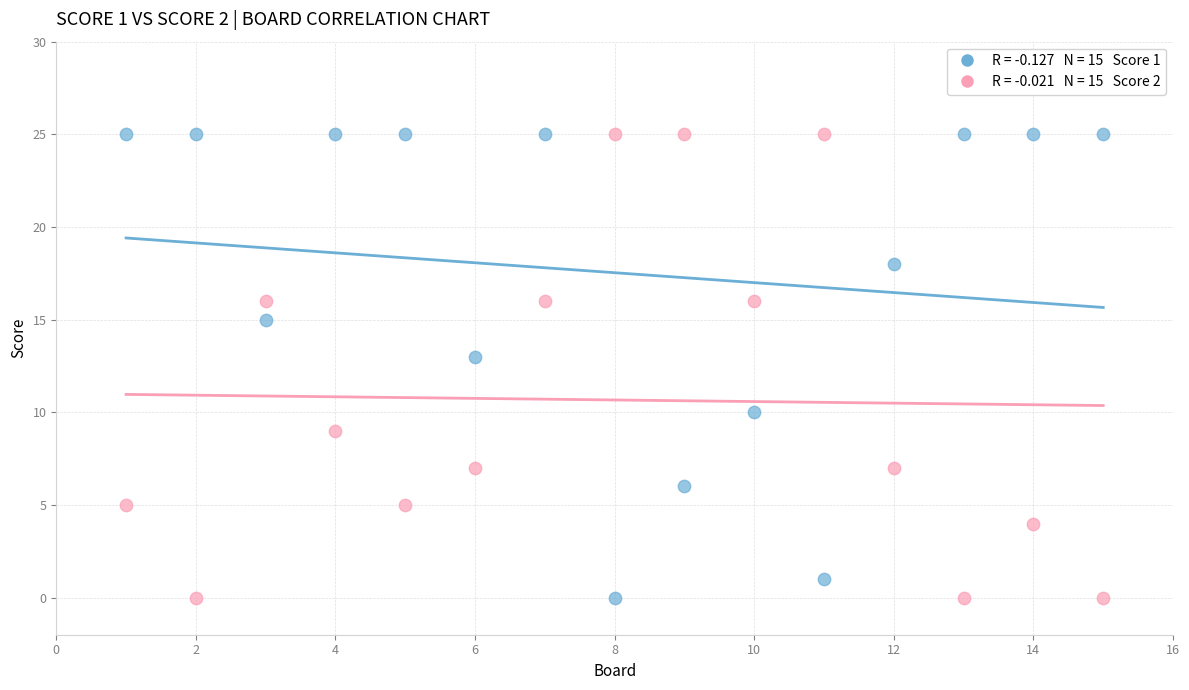

Across all data points, what is the range of Y values (max minus min)?

25